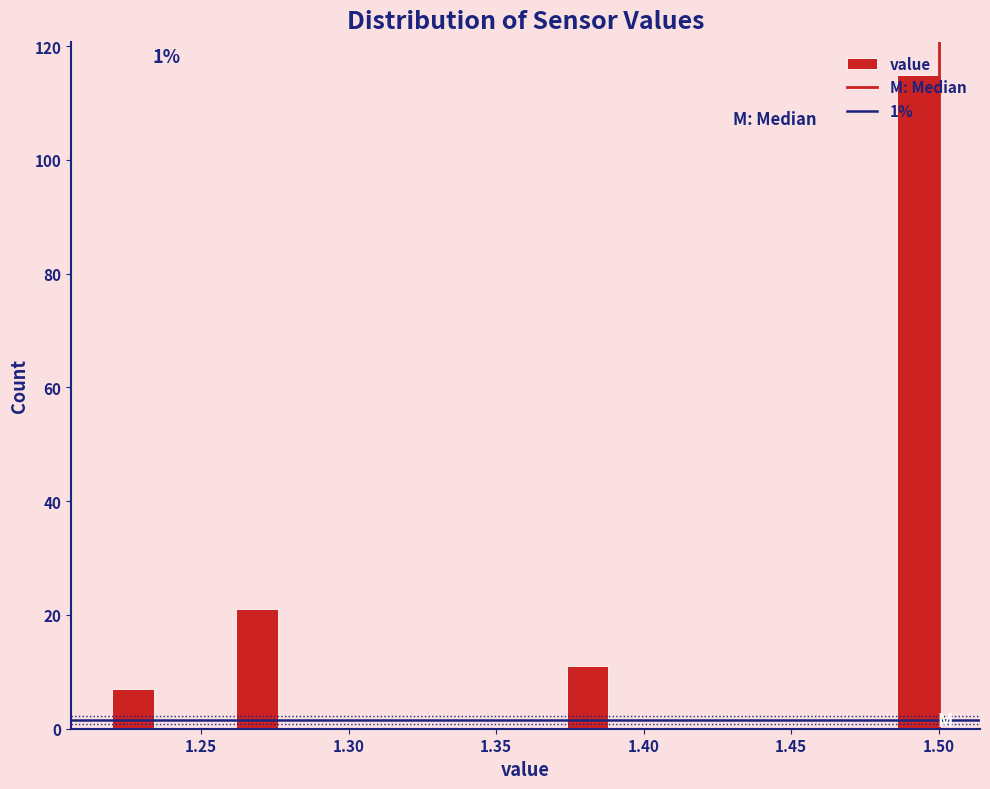

Around what value on the x-axis is the tallest bar? Give the approximate position of its centre, as read against the axis.

1.495